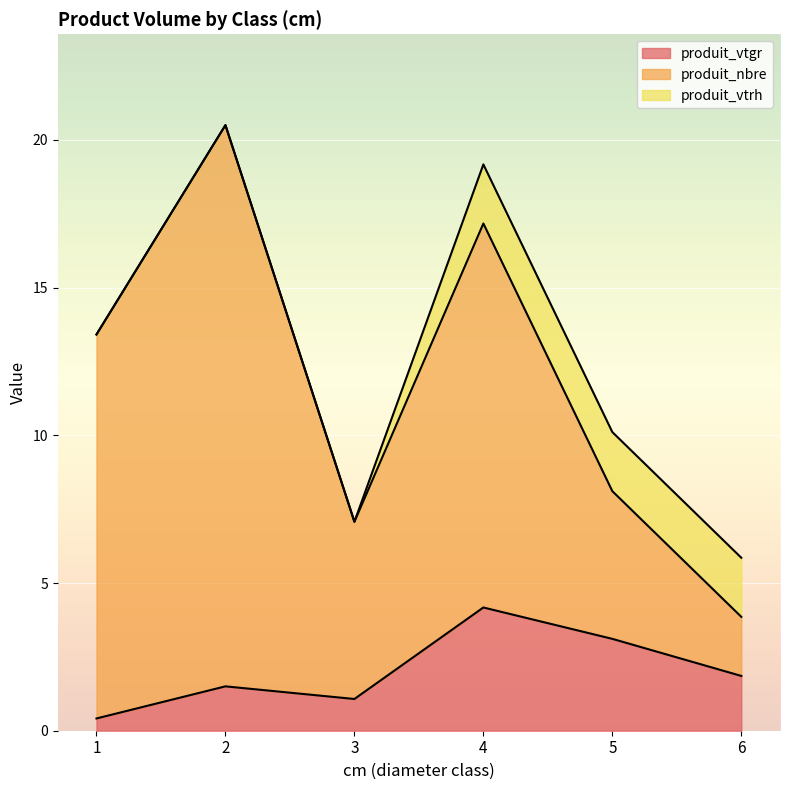

The produit_vtgr series shows 1.9 at 6. True or false?

True